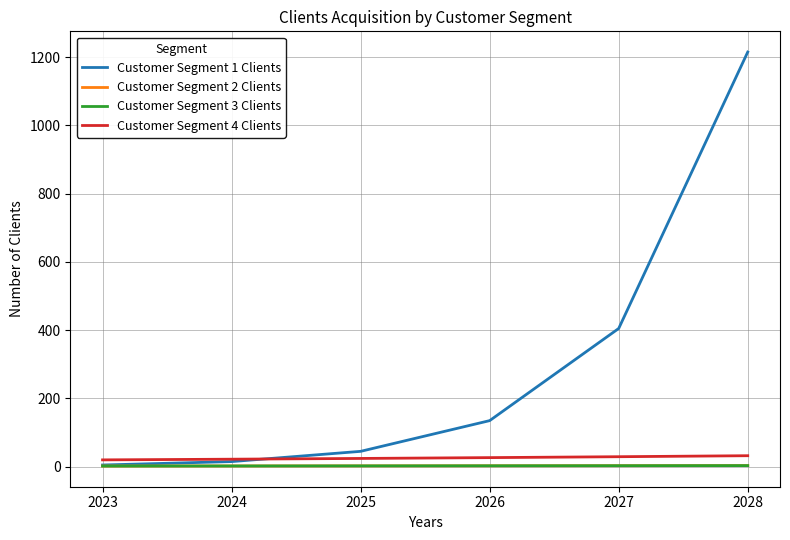

At which label does Customer Segment 2 Clients reach its minimum?

2023